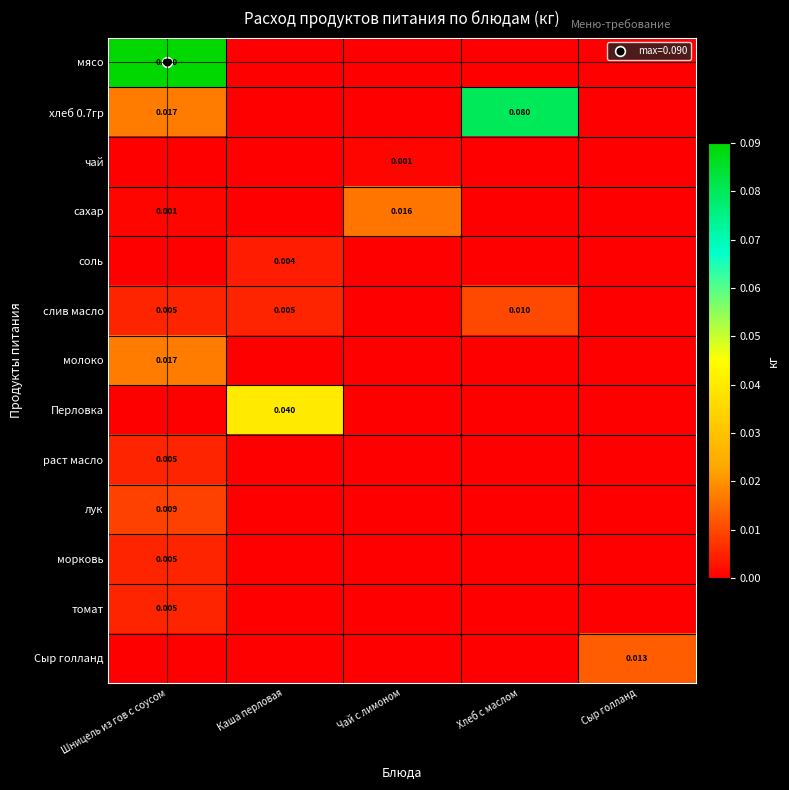

Rank the categories by сахар value from highest to lowest.

Чай с лимоном, Шницель из гов с соусом, Каша перловая, Хлеб с маслом, Сыр голланд